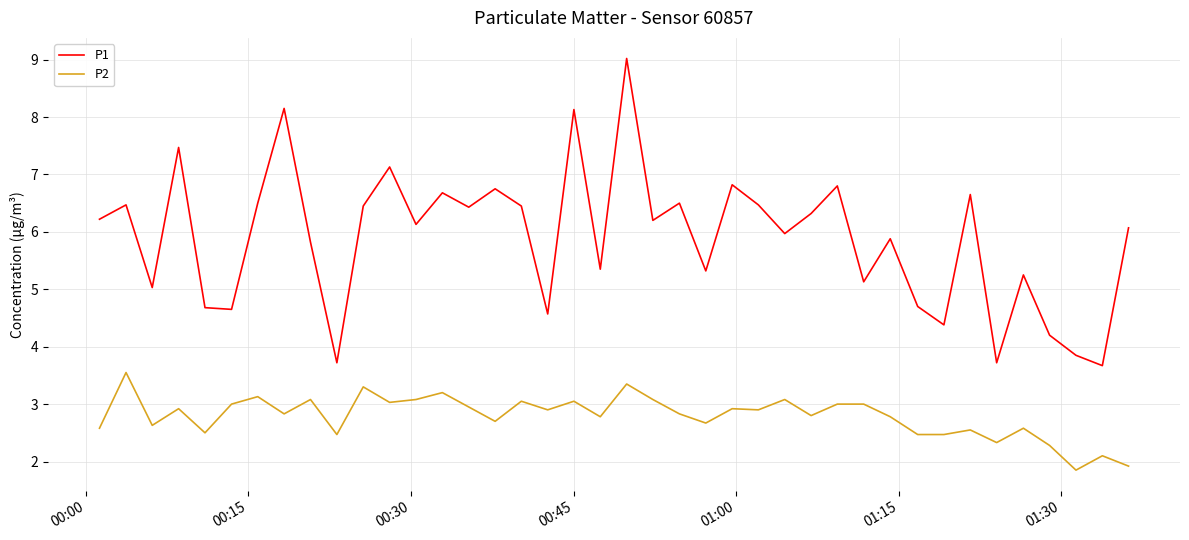

What are all the series names shown in the legend?

P1, P2